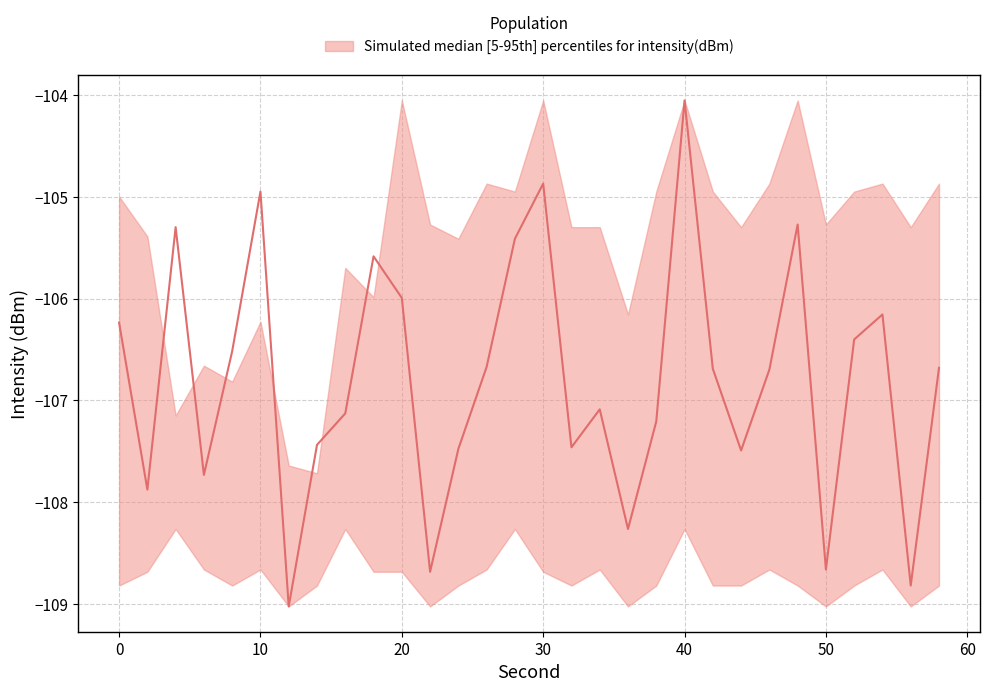

Reading left to right, what are all the values shown in this chart?

median: -106.2	-107.9	-105.3	-107.7	-106.5	-104.9	-109.0	-107.4	-107.1	-105.6	-106.0	-108.7	-107.5	-106.7	-105.4	-104.9	-107.5	-107.1	-108.3	-107.2	-104.1	-106.7	-107.5	-106.7	-105.3	-108.7	-106.4	-106.2	-108.8	-106.7
upper: -105.0	-105.4	-107.1	-106.7	-106.8	-106.2	-107.6	-107.7	-105.7	-106.0	-104.1	-105.3	-105.4	-104.9	-104.9	-104.1	-105.3	-105.3	-106.2	-104.9	-104.1	-104.9	-105.3	-104.9	-104.1	-105.3	-104.9	-104.9	-105.3	-104.9
lower: -108.8	-108.7	-108.3	-108.7	-108.8	-108.7	-109.0	-108.8	-108.3	-108.7	-108.7	-109.0	-108.8	-108.7	-108.3	-108.7	-108.8	-108.7	-109.0	-108.8	-108.3	-108.8	-108.8	-108.7	-108.8	-109.0	-108.8	-108.7	-109.0	-108.8